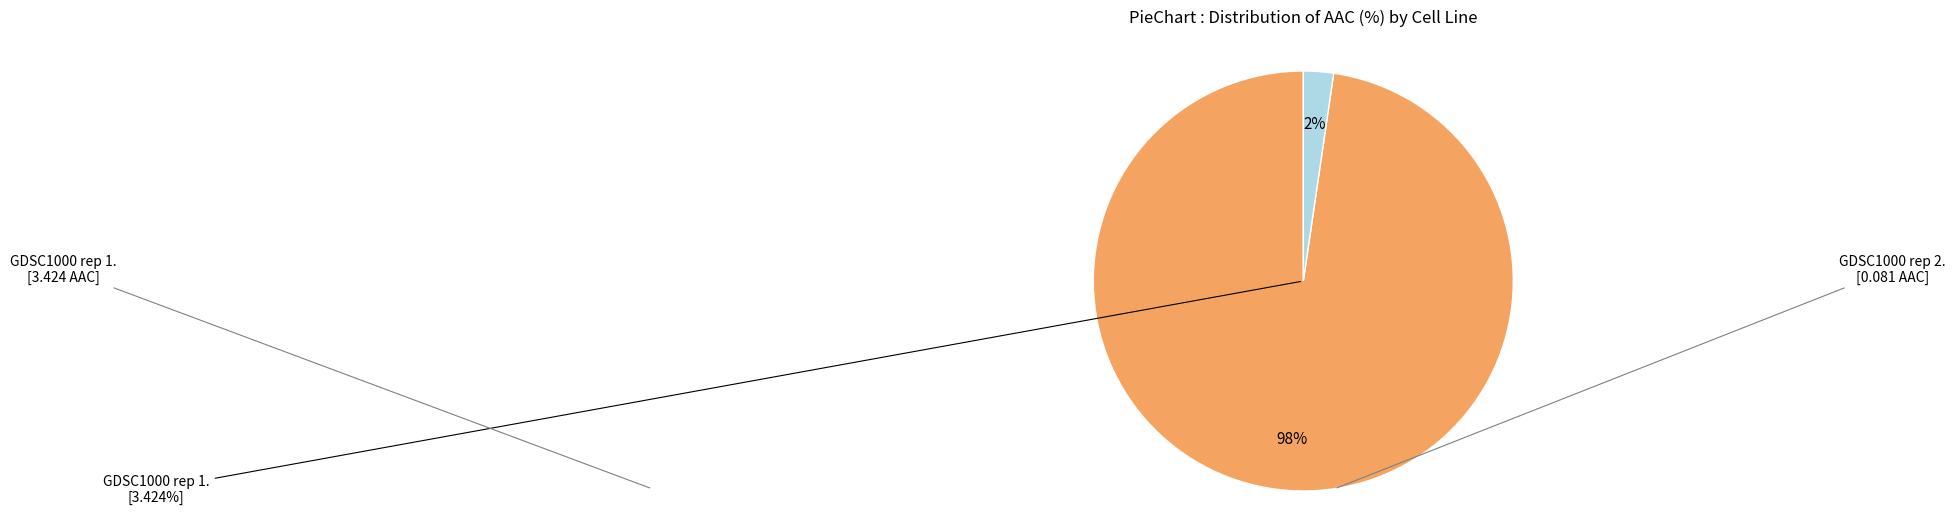

The GDSC1000 rep 2 slice represents 2% of the pie. True or false?

True